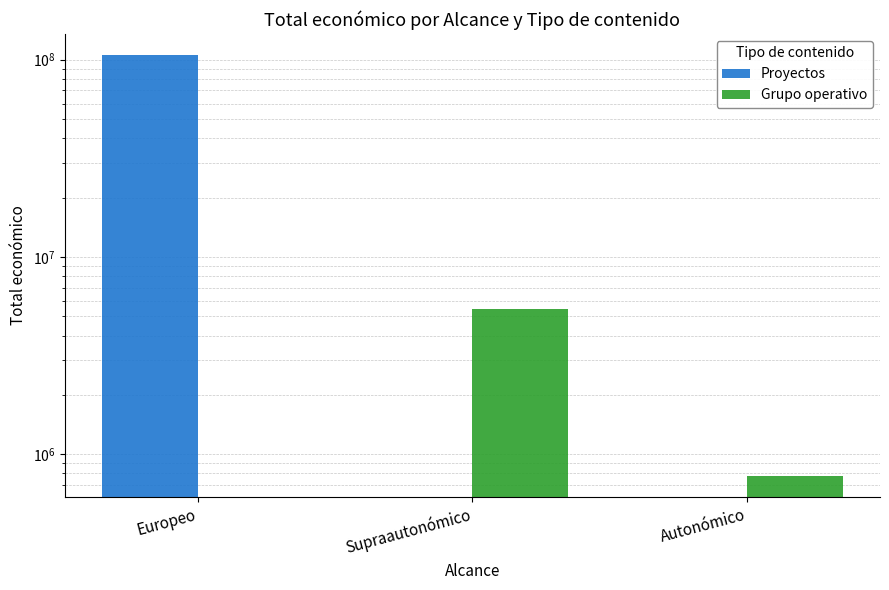

What is the difference between the maximum and second lowest values in the Proyectos series?

105661229